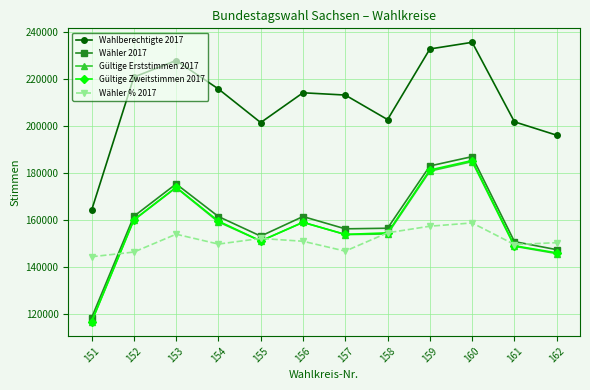

Which series has the largest total across all categories?

Wahlberechtigte 2017